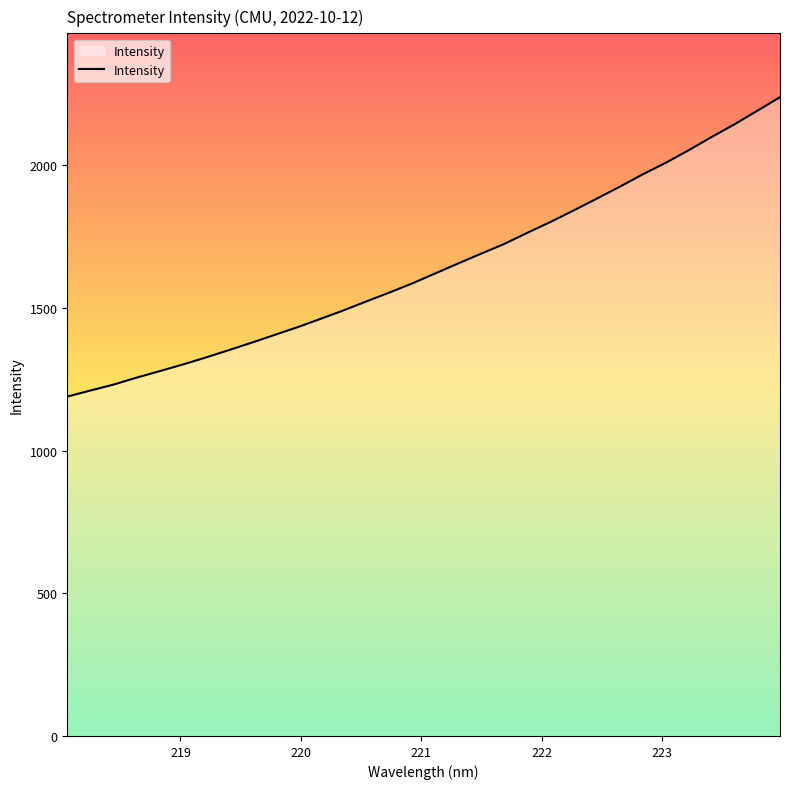

What is the difference between the second highest and minimum values?

1000.6